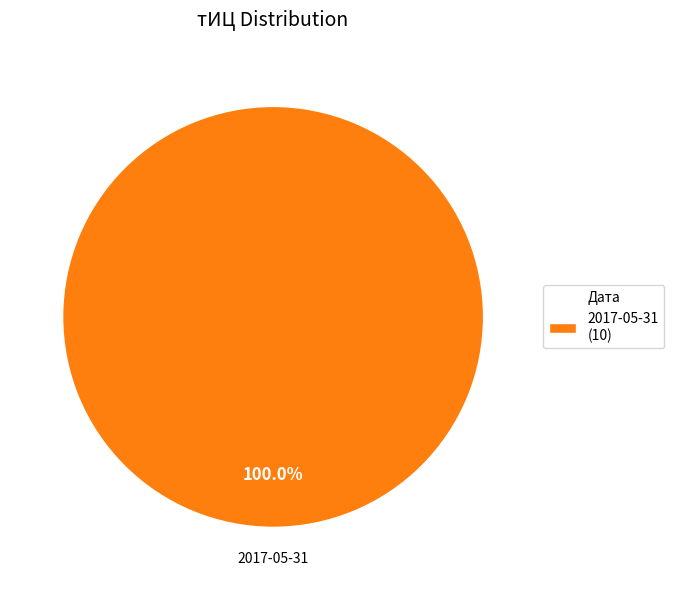

Does 2017-05-31 (10) account for over 50% of the chart?

Yes